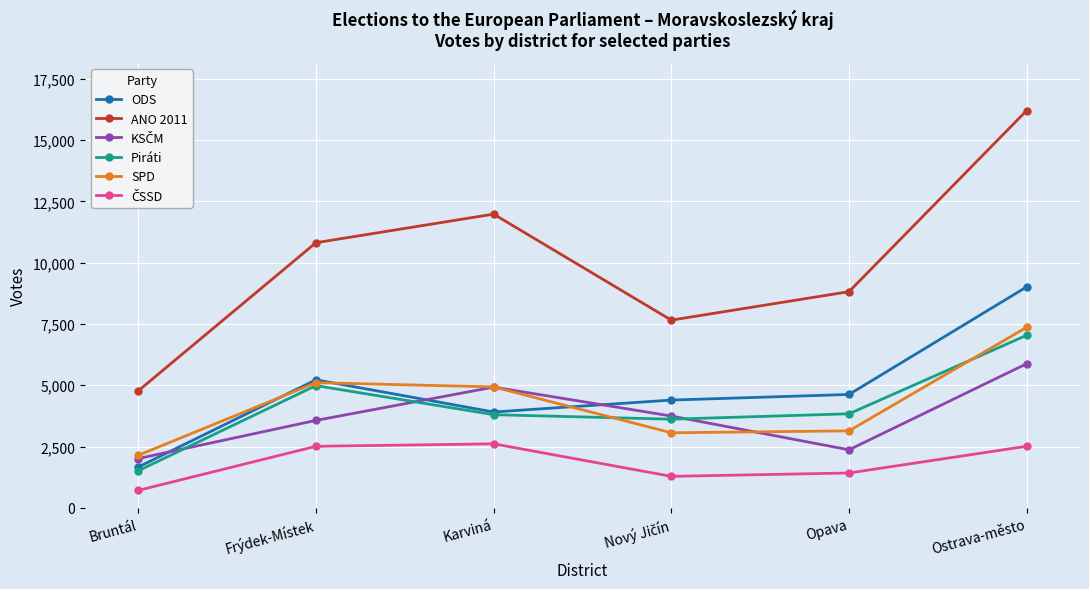

True or false: ANO 2011 has more than 2 points higher than both neighbors.

False